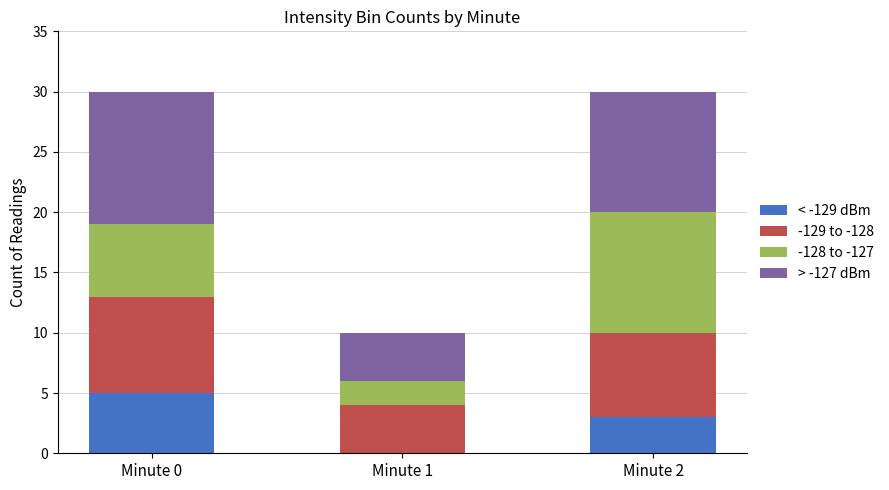

Which category has the highest value in the < -129 dBm series?

Minute 0